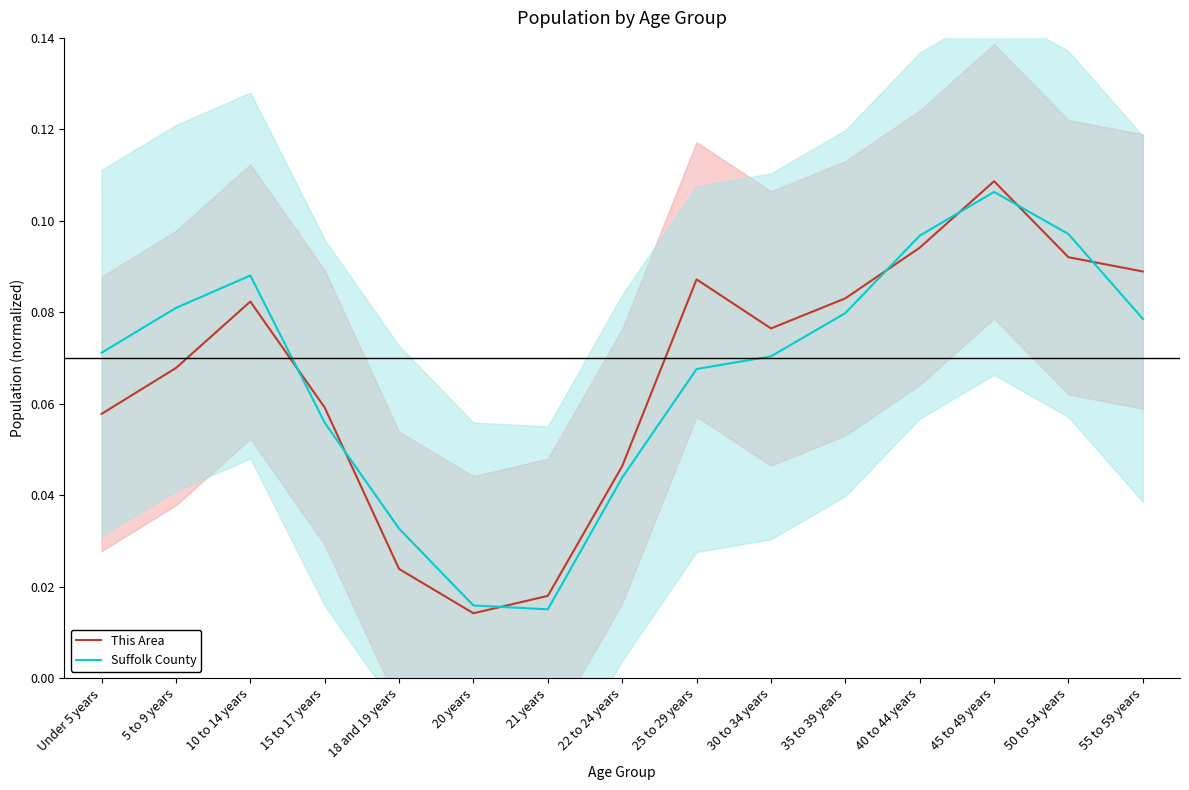

Which label corresponds to the largest value in the chart?

45 to 49 years